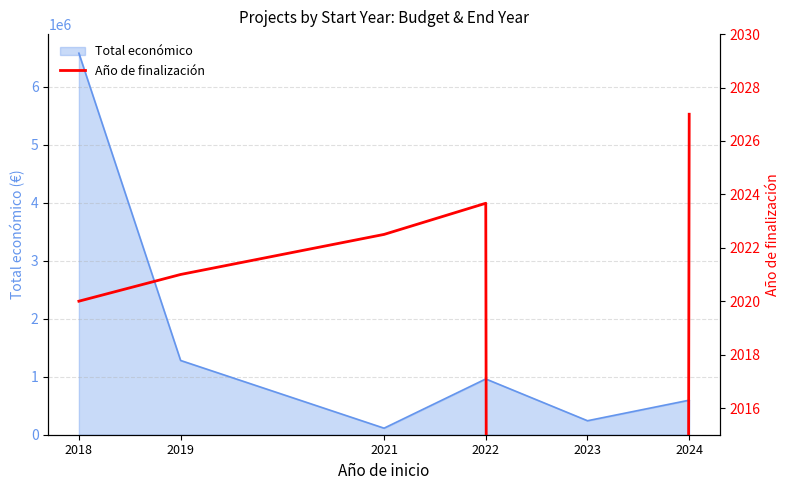

How many values are above zero?

5